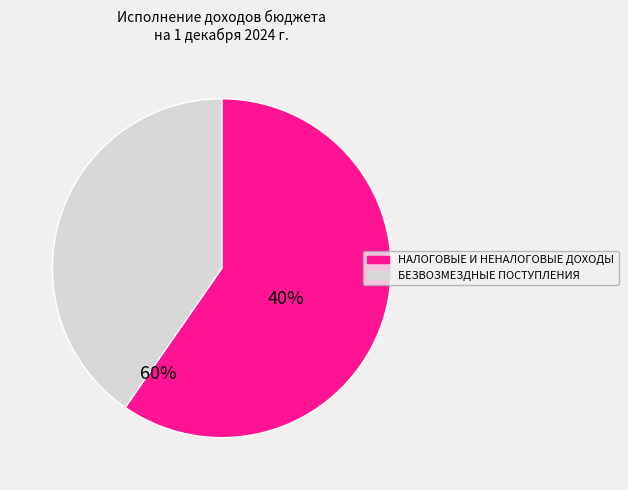

What portion of the pie excludes НАЛОГОВЫЕ И НЕНАЛОГОВЫЕ ДОХОДЫ?

40.3%